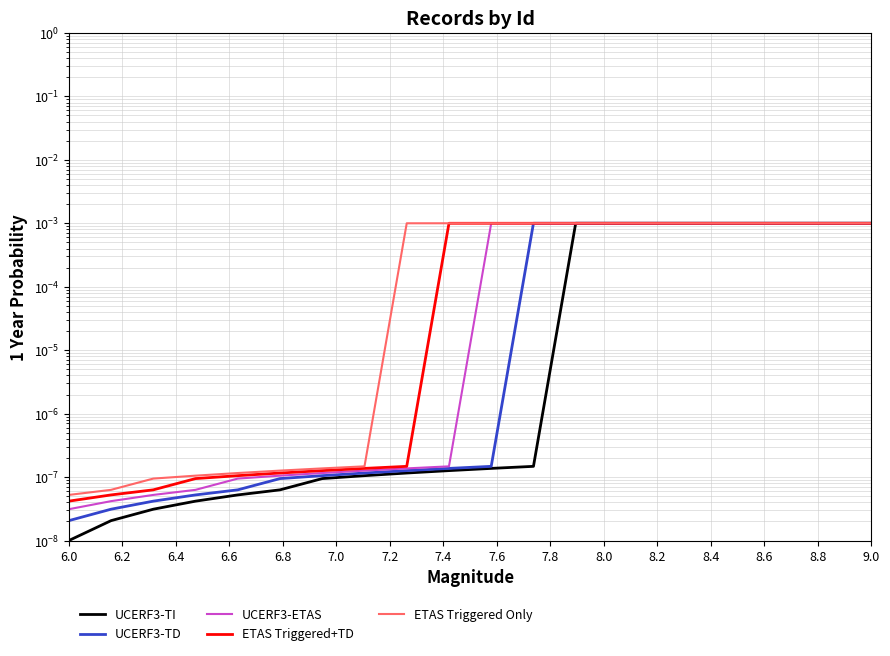

True or false: UCERF3-TD and ETAS Triggered+TD intersect in this chart.

False